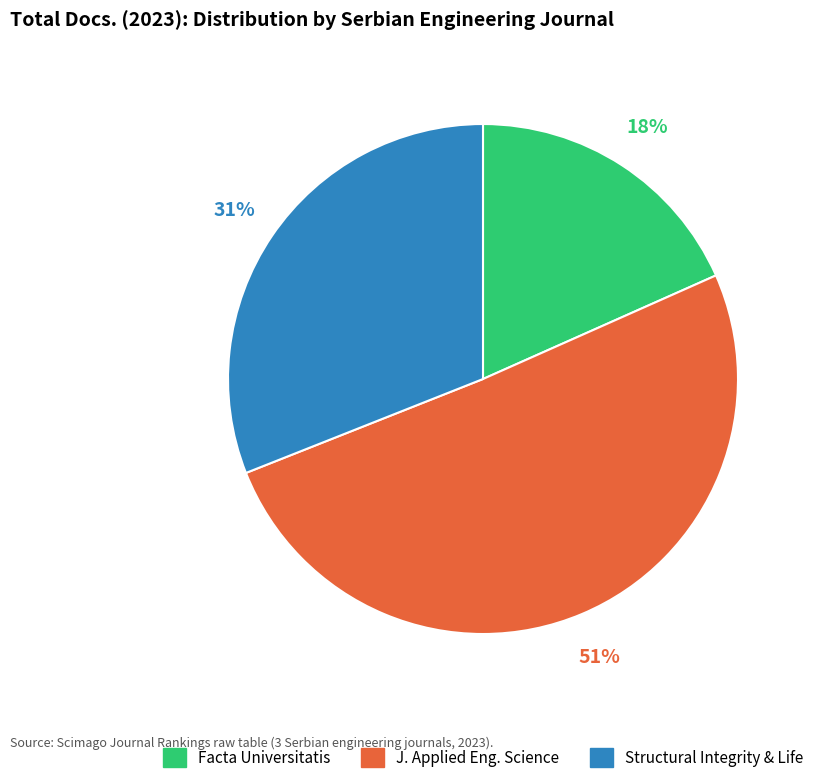

To the nearest percent, what is the average slice percentage?

33%